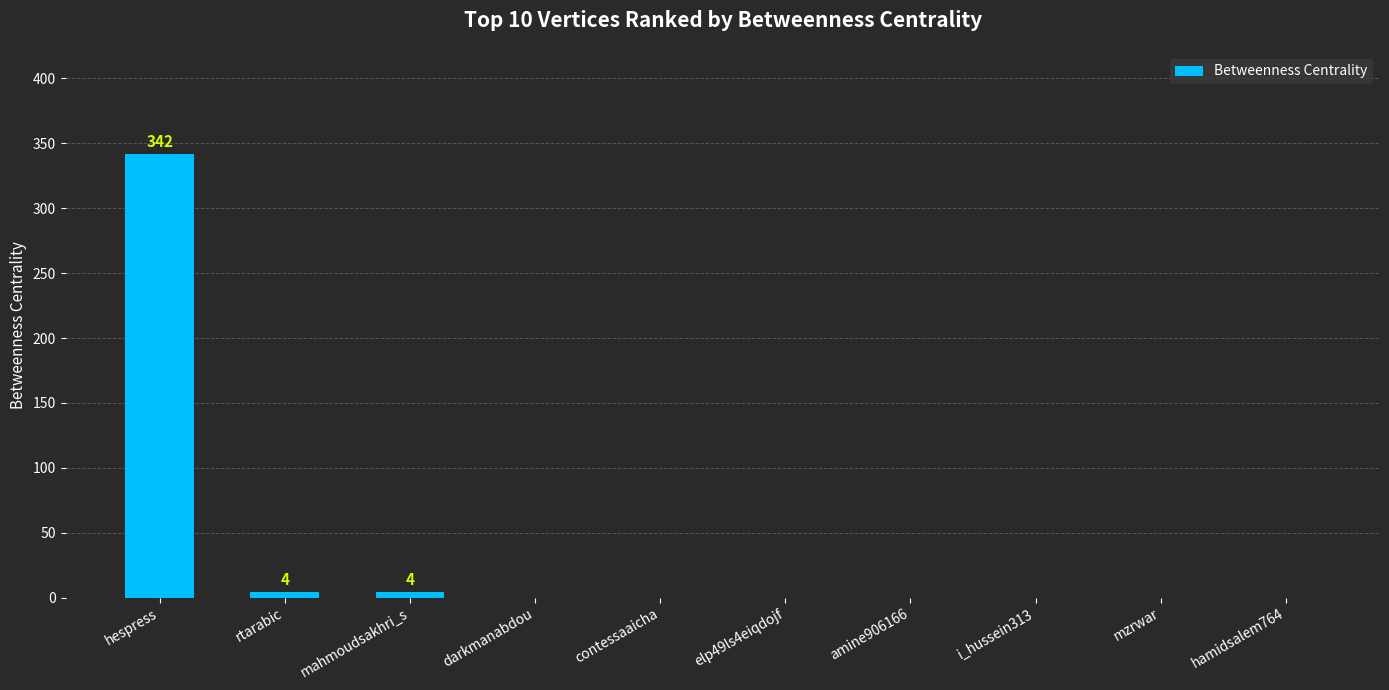

Is it true that the value at hamidsalem764 is -222?

False